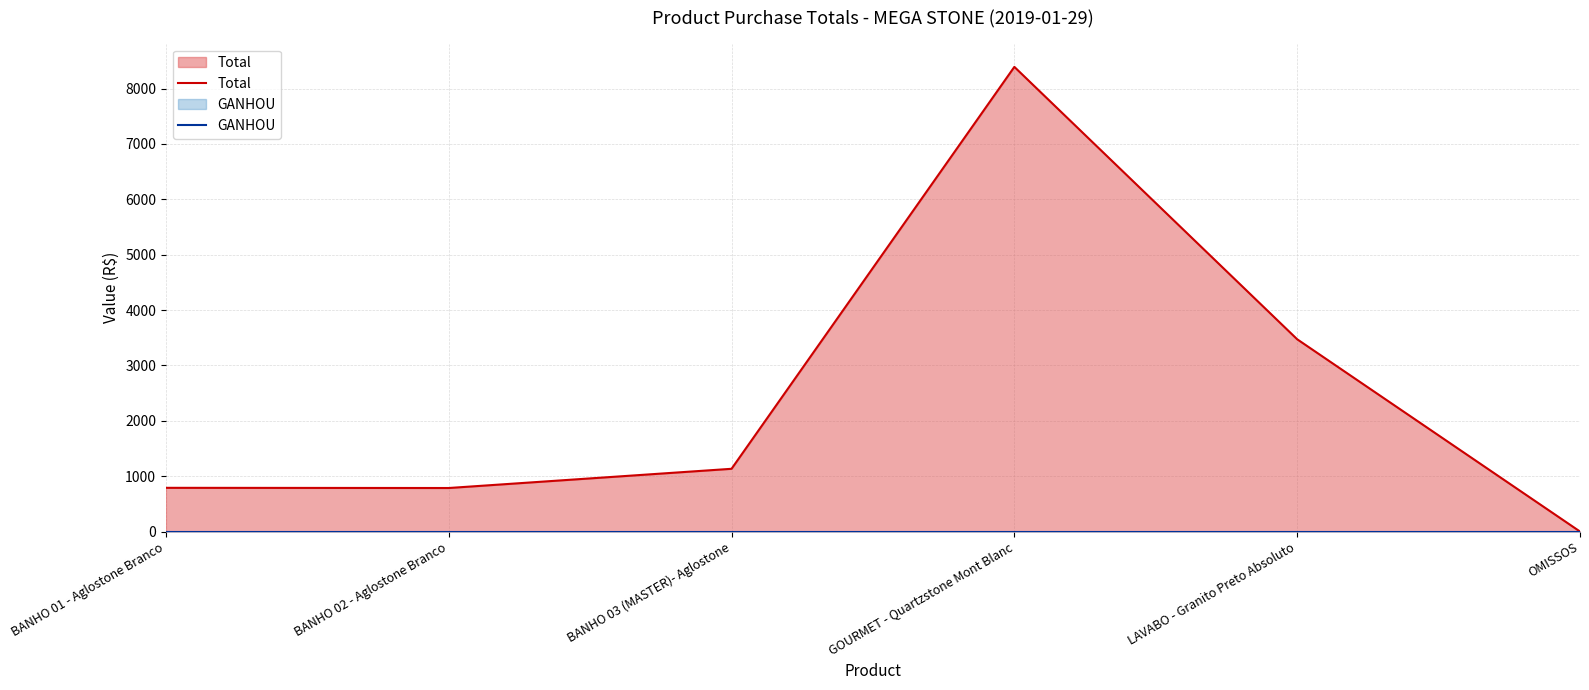

Rank the series by their average value, from lowest to highest.

GANHOU, Total